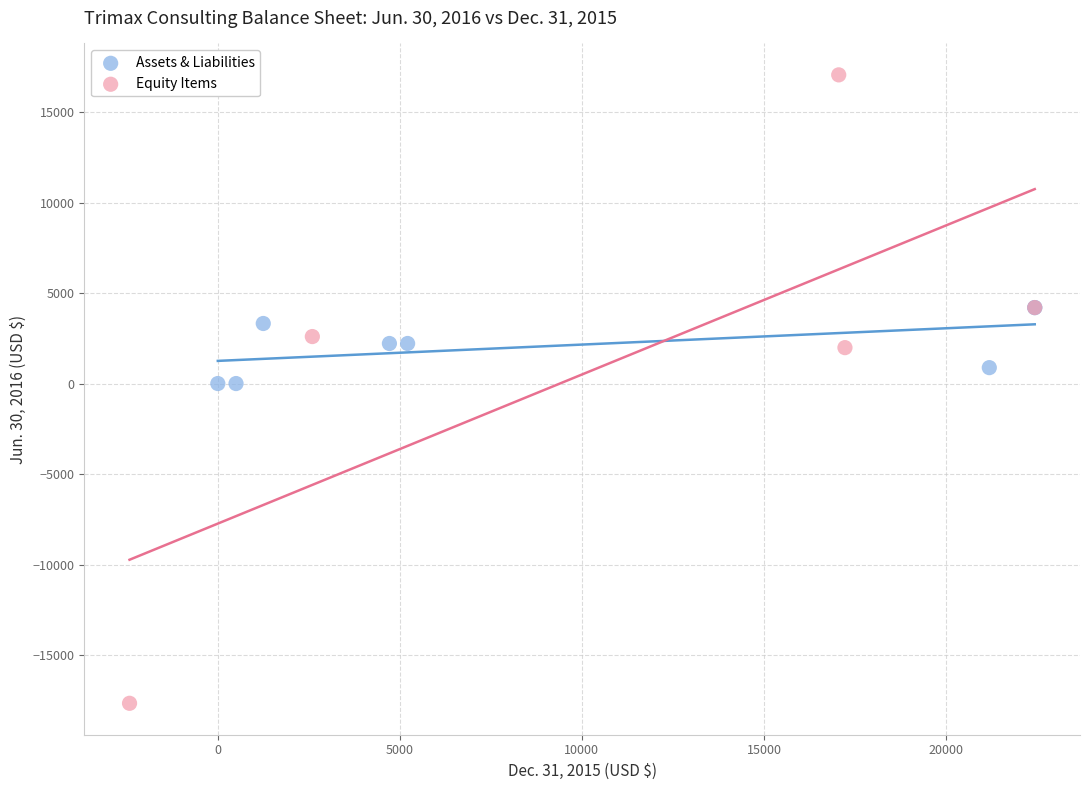

Which series has the largest Y range (max minus min)?

Equity Items